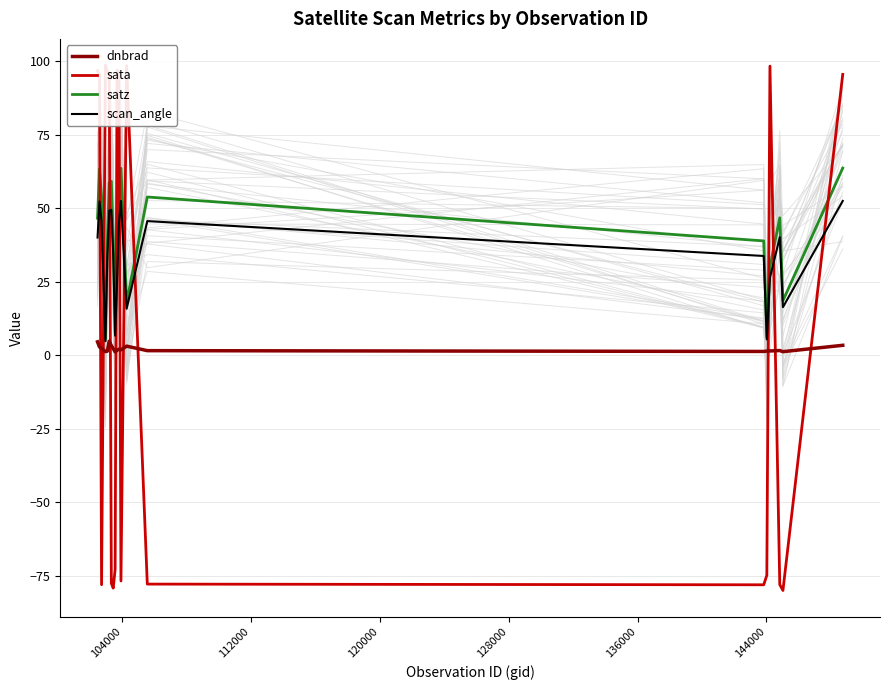

What is the greatest value displayed?

98.7